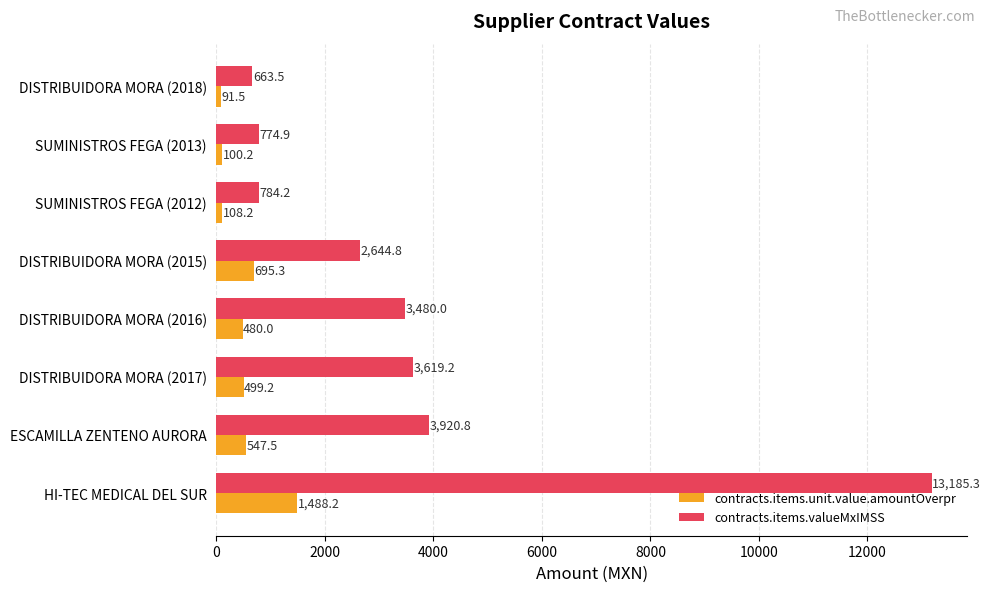

At which category is the sum across all series the highest?

HI-TEC MEDICAL DEL SUR